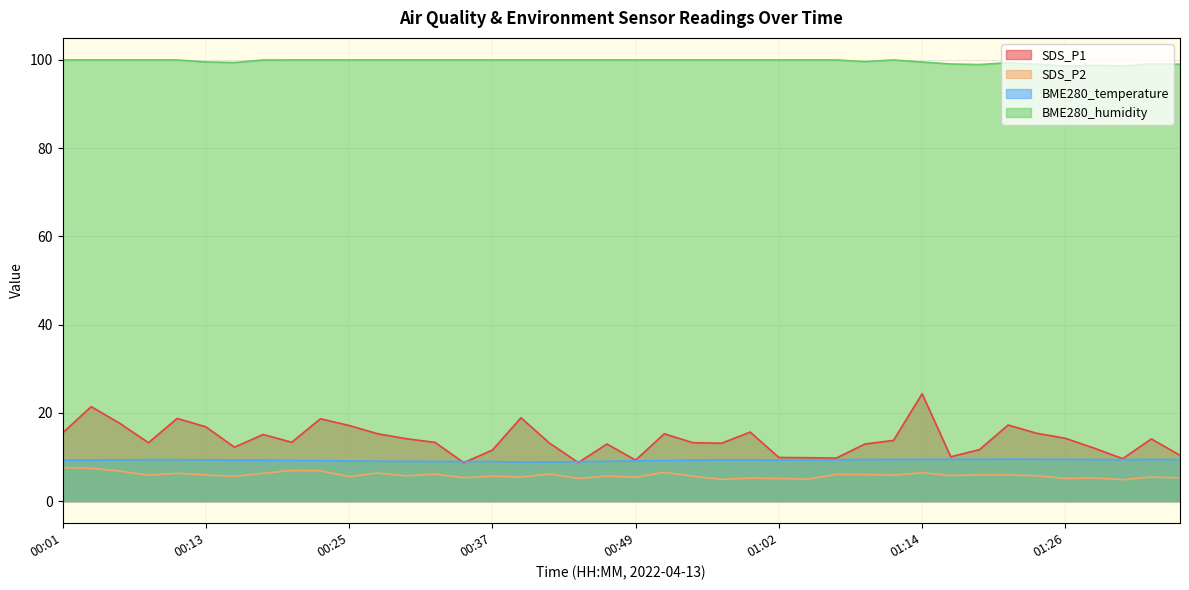

What is the maximum value shown in the chart?

100.0